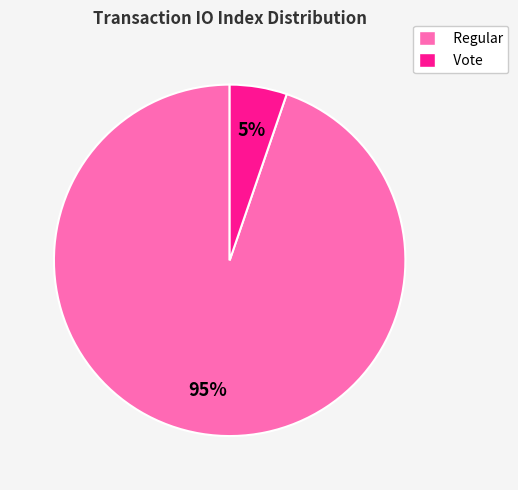

Between Vote and Regular, which is larger?

Regular